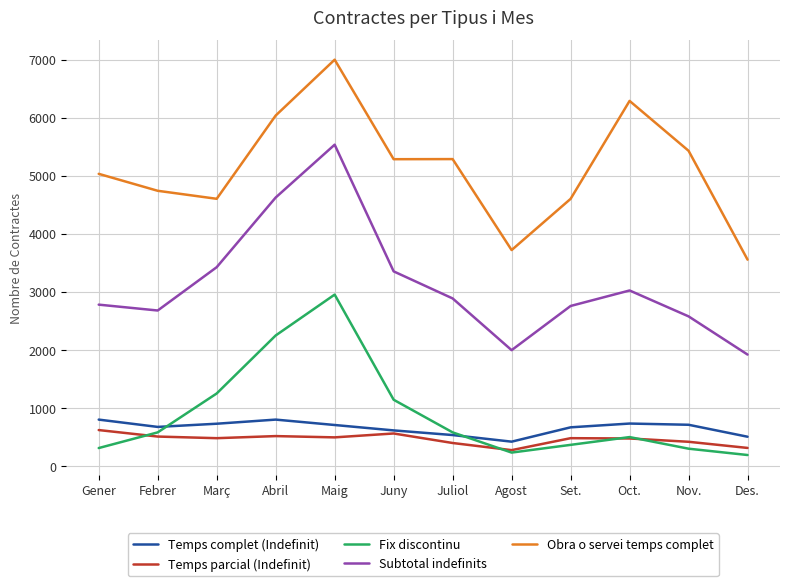

The value of Obra o servei temps complet at Agost is 3718. True or false?

True